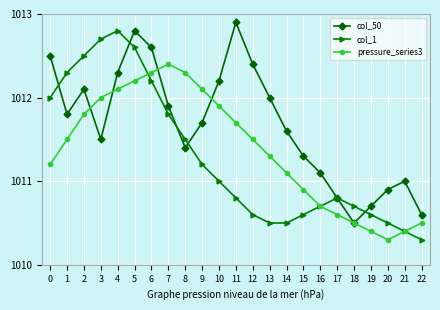

Reading left to right, what are all the values shown in this chart?

col_50: 1012.5	1011.8	1012.1	1011.5	1012.3	1012.8	1012.6	1011.9	1011.4	1011.7	1012.2	1012.9	1012.4	1012.0	1011.6	1011.3	1011.1	1010.8	1010.5	1010.7	1010.9	1011.0	1010.6
col_1: 1012.0	1012.3	1012.5	1012.7	1012.8	1012.6	1012.2	1011.8	1011.5	1011.2	1011.0	1010.8	1010.6	1010.5	1010.5	1010.6	1010.7	1010.8	1010.7	1010.6	1010.5	1010.4	1010.3
pressure_series3: 1011.2	1011.5	1011.8	1012.0	1012.1	1012.2	1012.3	1012.4	1012.3	1012.1	1011.9	1011.7	1011.5	1011.3	1011.1	1010.9	1010.7	1010.6	1010.5	1010.4	1010.3	1010.4	1010.5